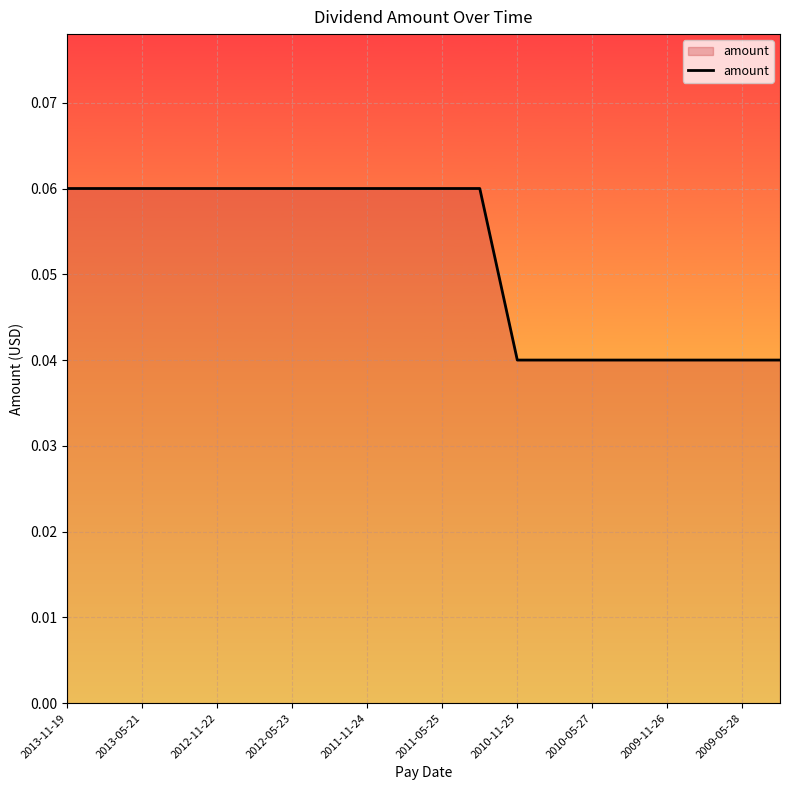

Is it true that the value at 2012-05-23 is 0.0?

False